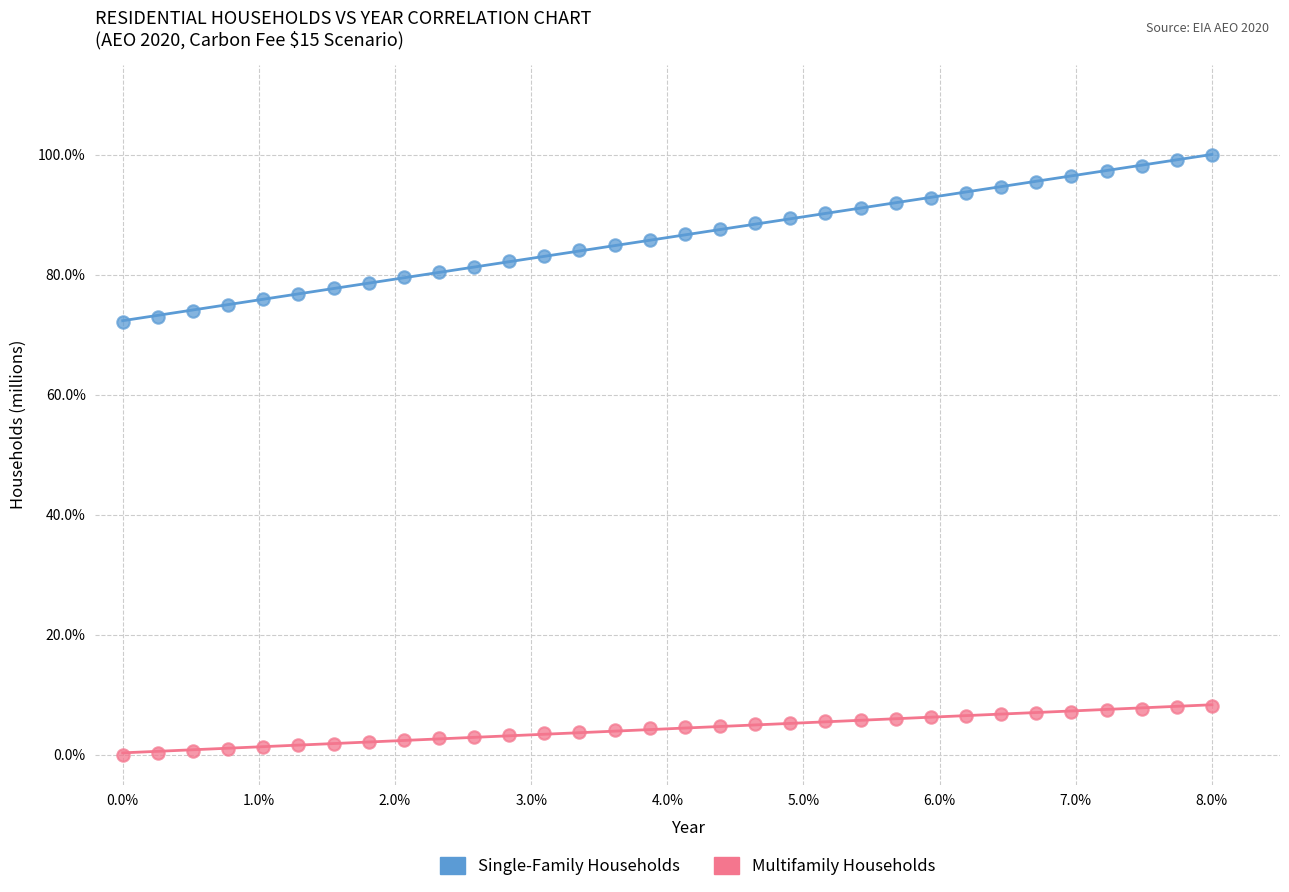

What are all the series names shown in the legend?

Single-Family Households, Multifamily Households